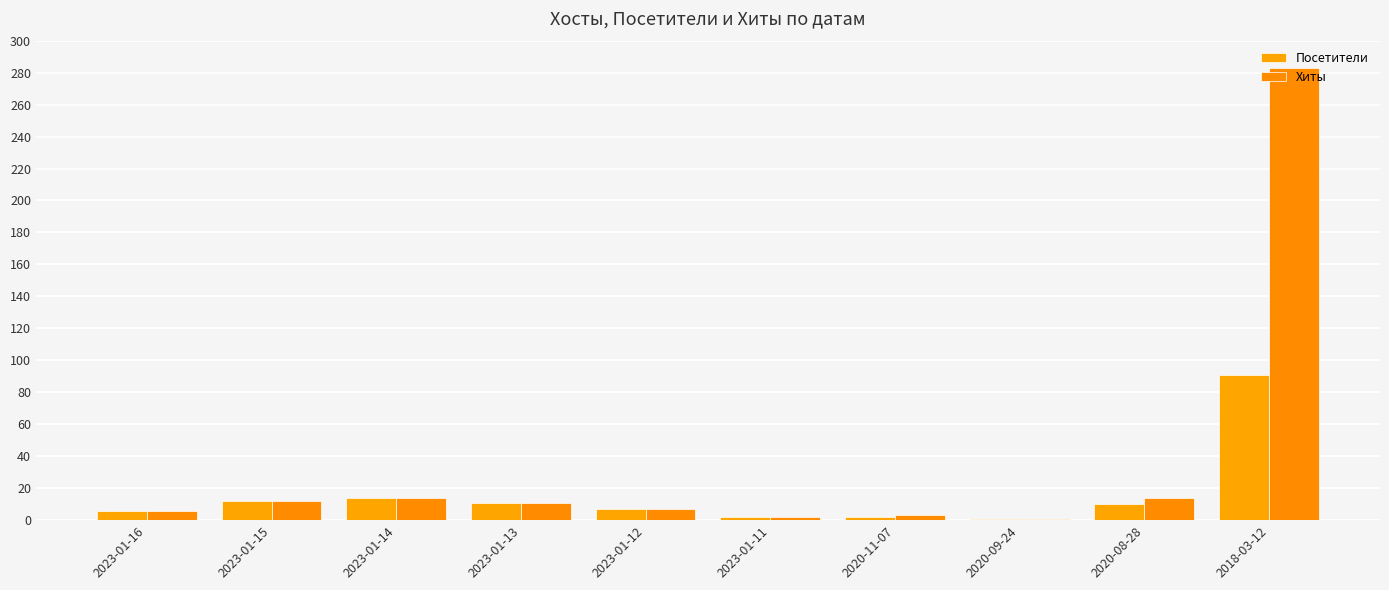

Which series has the largest range (max minus min)?

Хиты